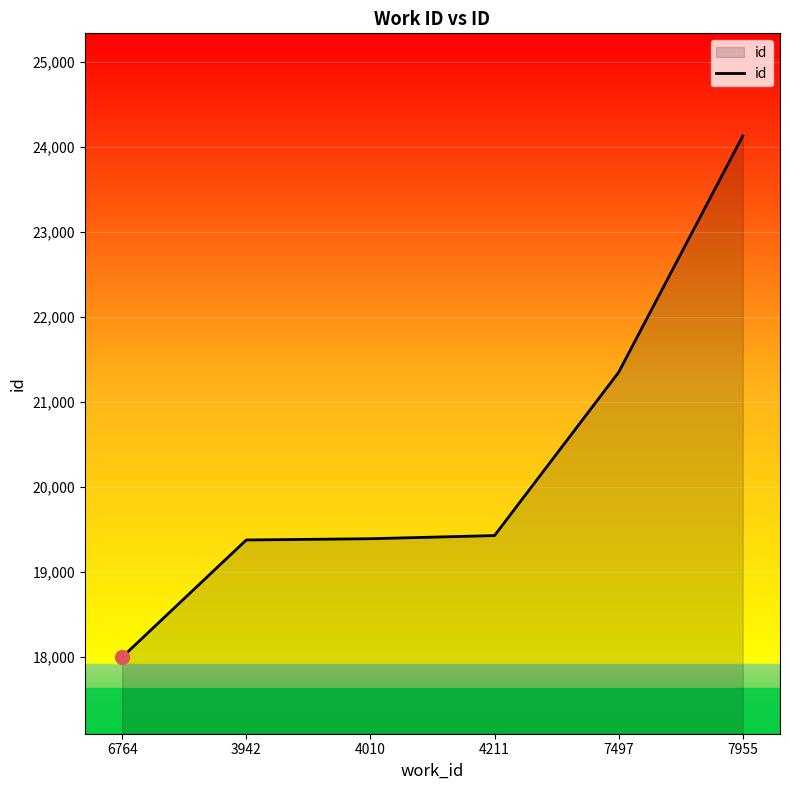

What is the greatest value displayed?

24127